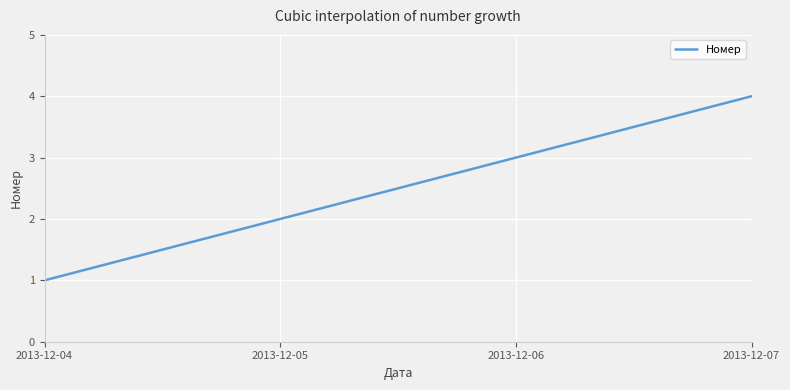

List the labels in order of value, smallest first.

2013-12-04, 2013-12-05, 2013-12-06, 2013-12-07